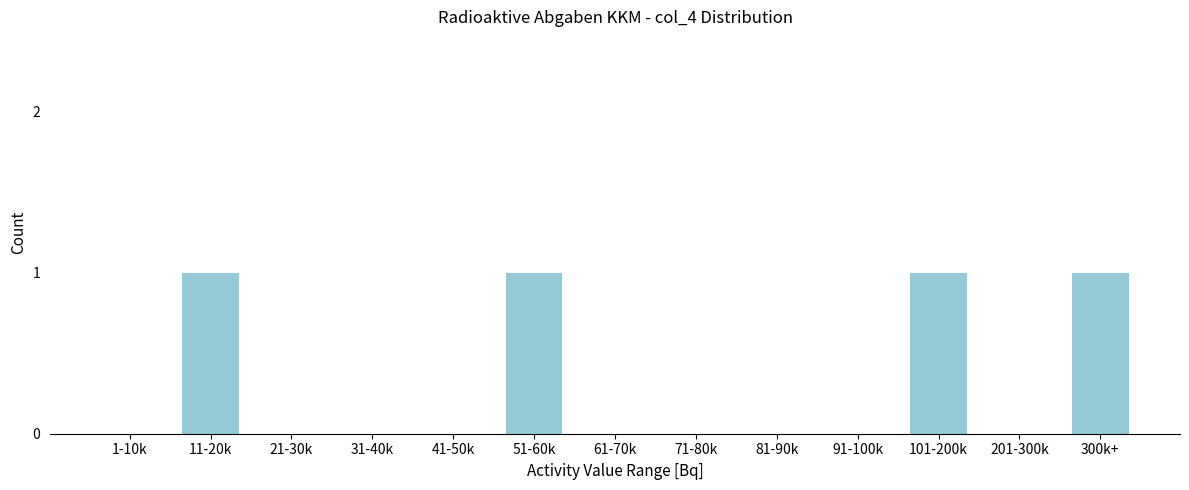

Reading left to right, transcribe all the data shown in this chart.

1-10k=0	11-20k=1	21-30k=0	31-40k=0	41-50k=0	51-60k=1	61-70k=0	71-80k=0	81-90k=0	91-100k=0	101-200k=1	201-300k=0	300k+=1